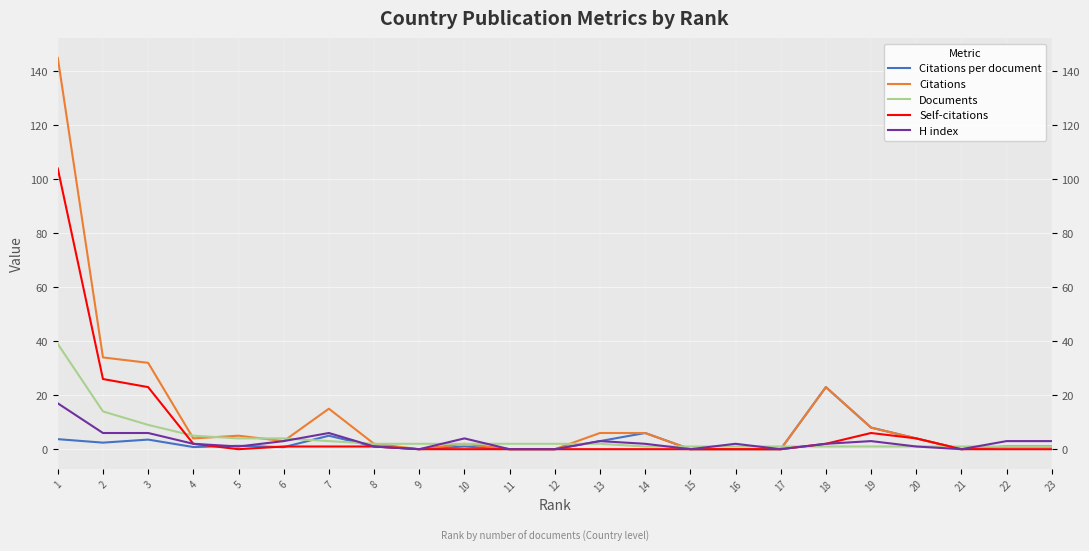

The value of Citations at 23 is 0.4. True or false?

False